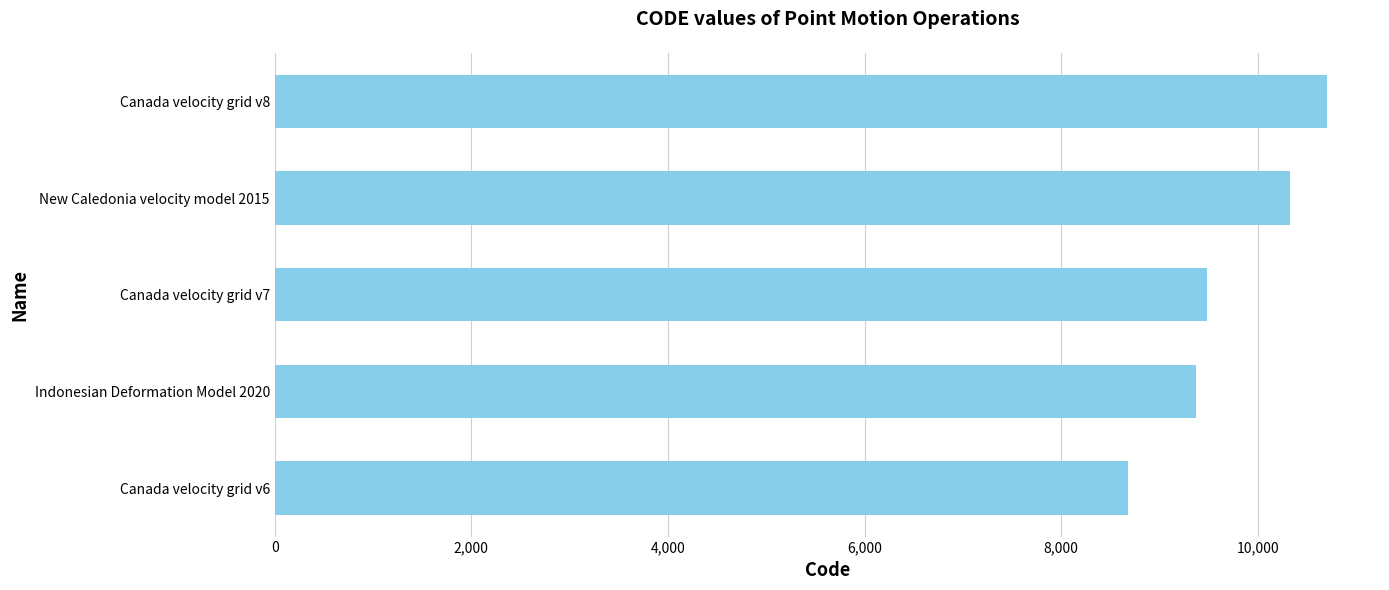

True or false: the data shows 9375 at Indonesian Deformation Model 2020.

True